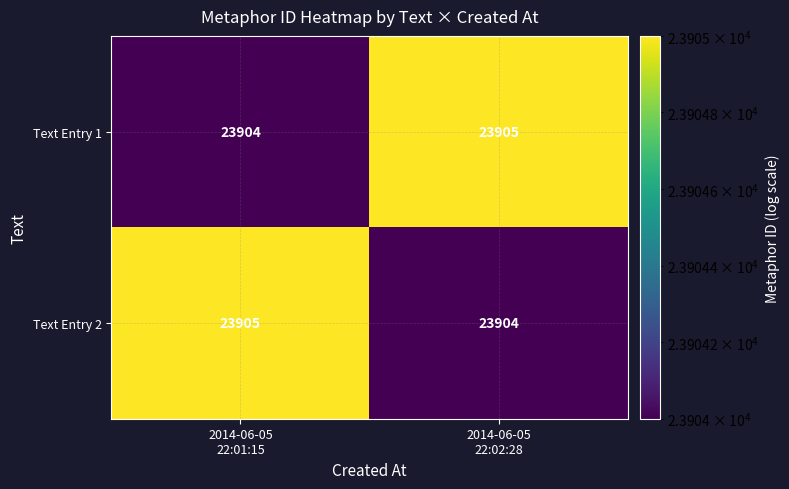

What is the highest value of the Text Entry 1 series?

23905